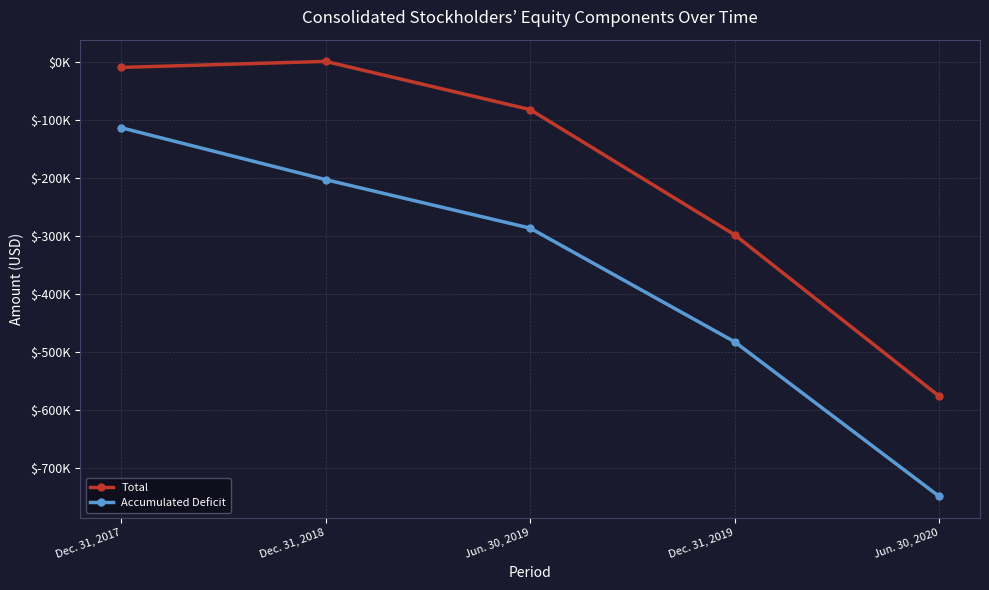

Which series has the largest total across all categories?

Total